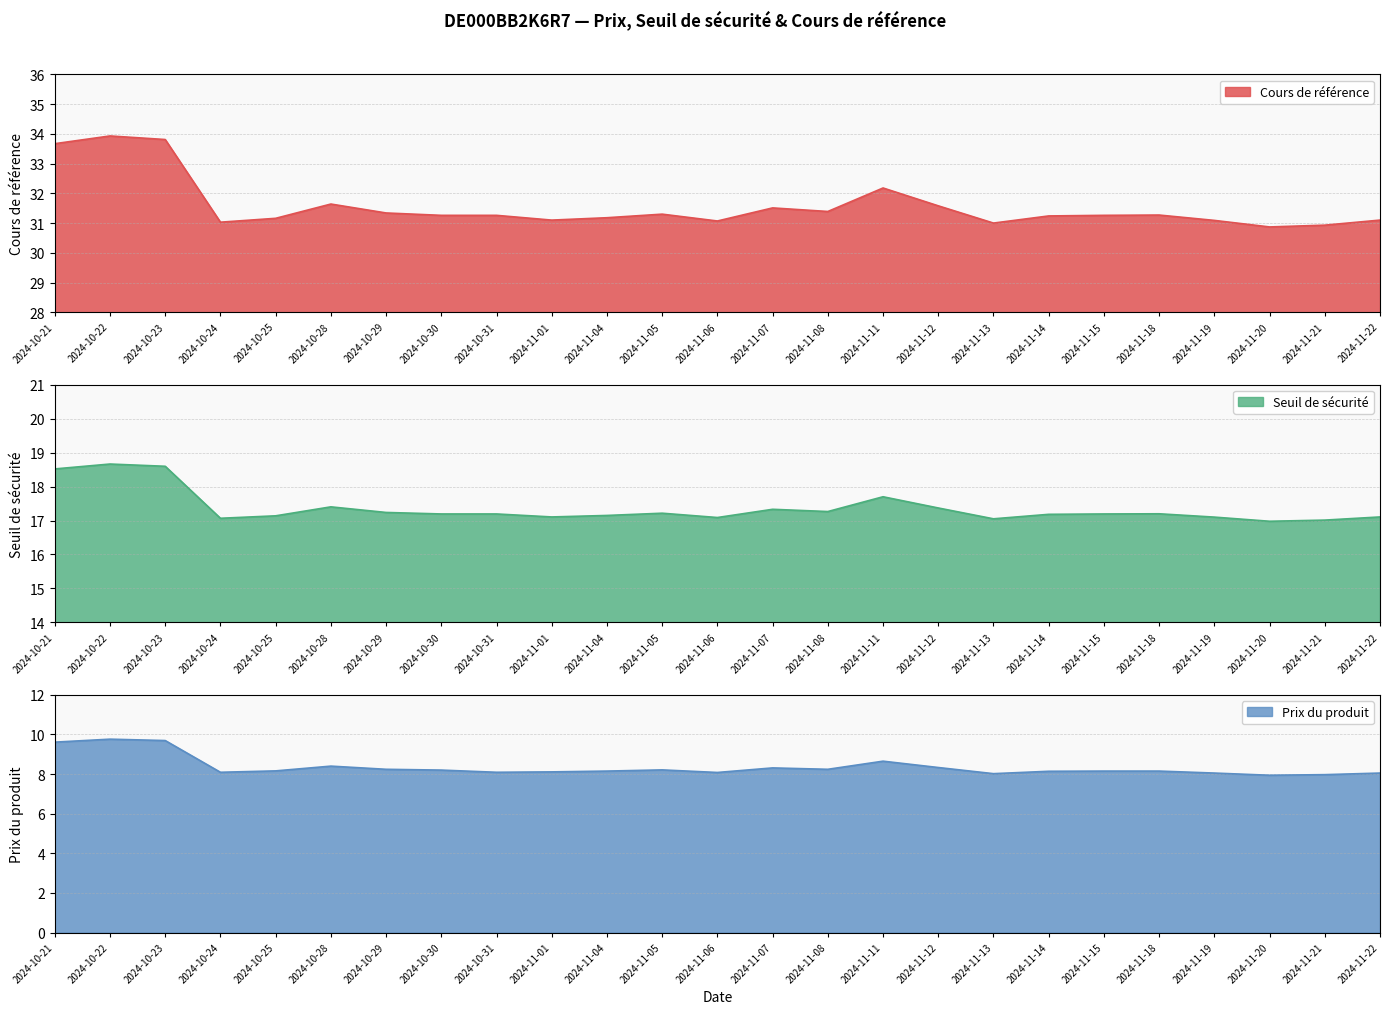

Which has a higher value, 2024-11-18 or 2024-11-01?

2024-11-18